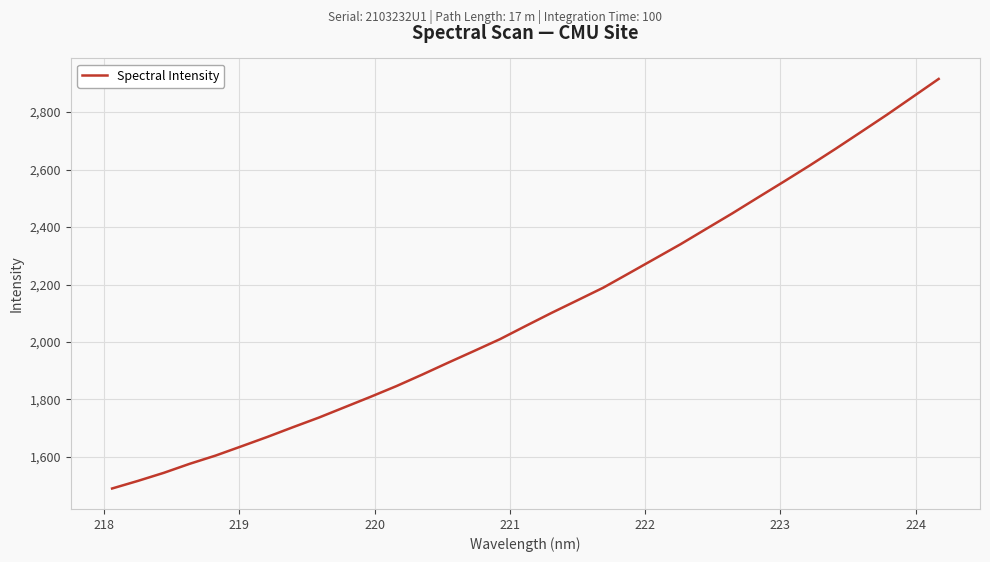

What is the minimum value shown in the chart?

1490.2